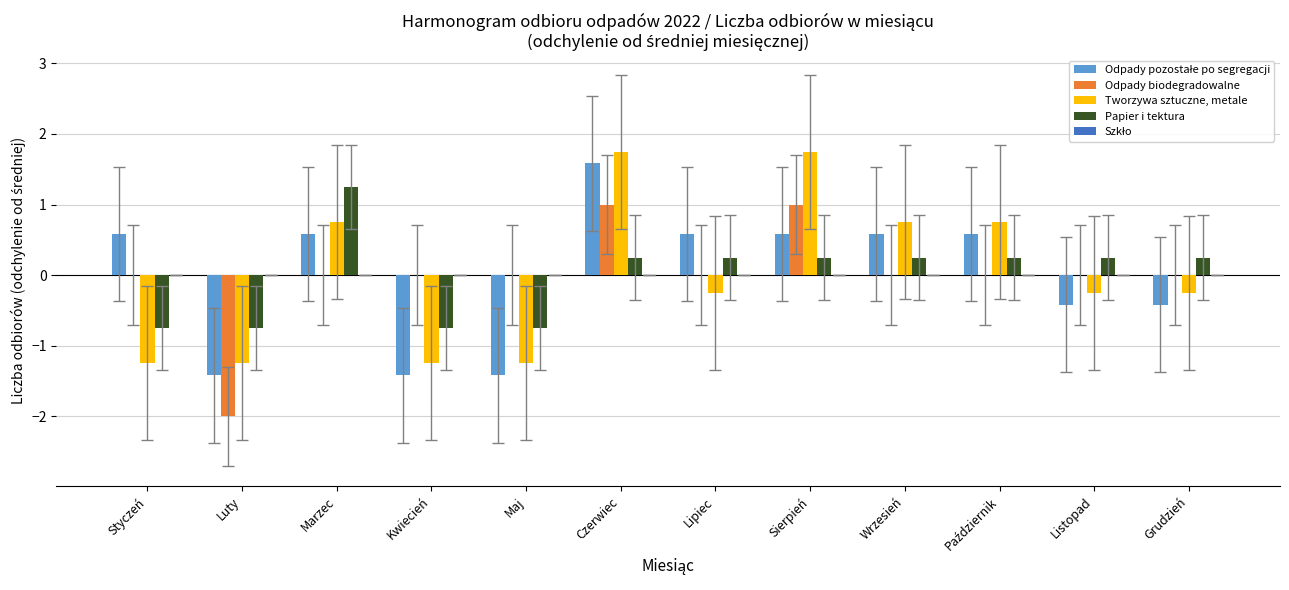

Count the number of categories in the chart.

12